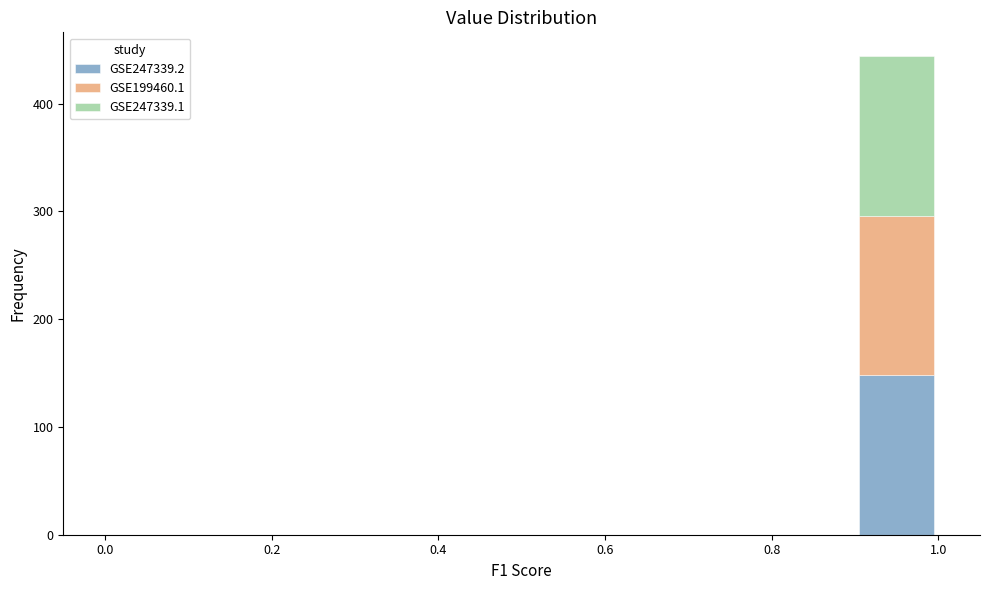

Reading left to right, list every stacked bar in this chart as the range it spans on the x-axis followed by its total height. The values are not printed on the chart, so give them approximately, as read against the axis.

0.0 to 0.1: 0
0.1 to 0.2: 0
0.2 to 0.3: 0
0.3 to 0.4: 0
0.4 to 0.5: 0
0.5 to 0.6: 0
0.6 to 0.7: 0
0.7 to 0.8: 0
0.8 to 0.9: 0
0.9 to 1.0: 440